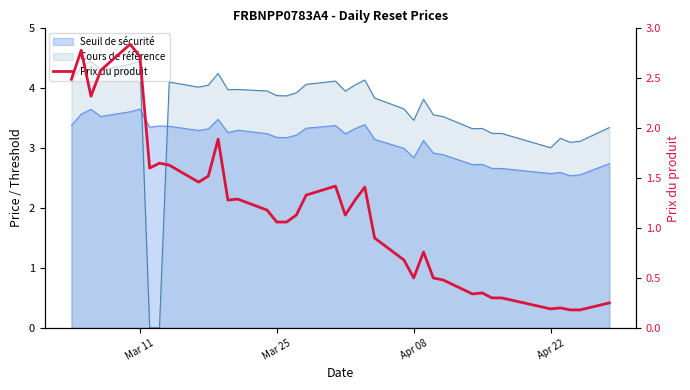

What is the value of the 34th point from the left?

0.2